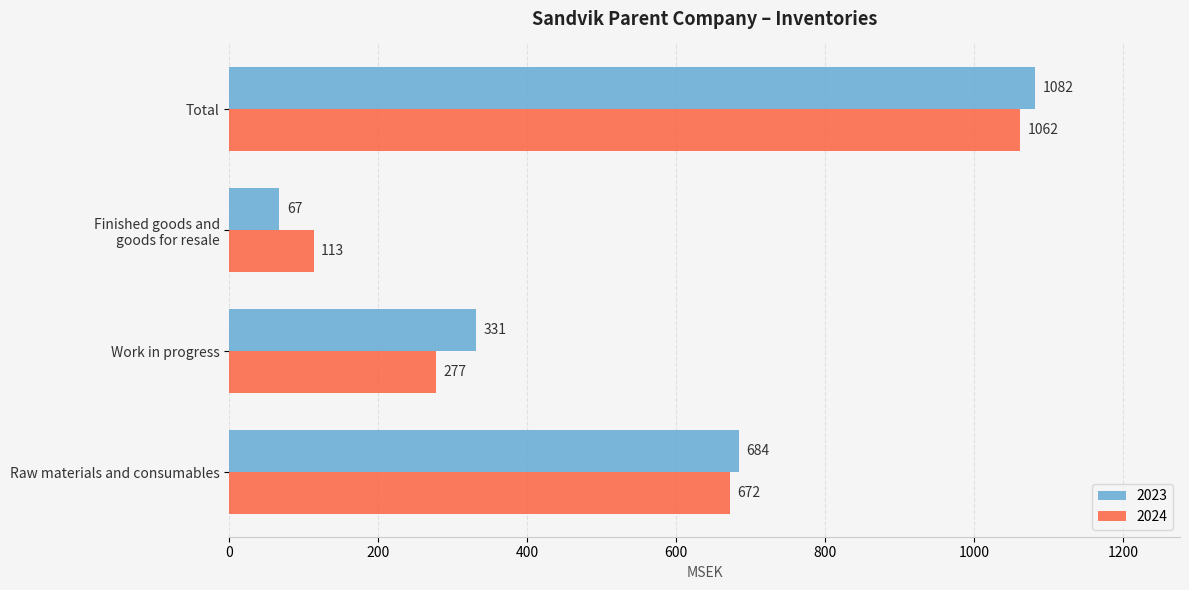

Is it true that 2023 equals 438 at Raw materials and consumables?

False